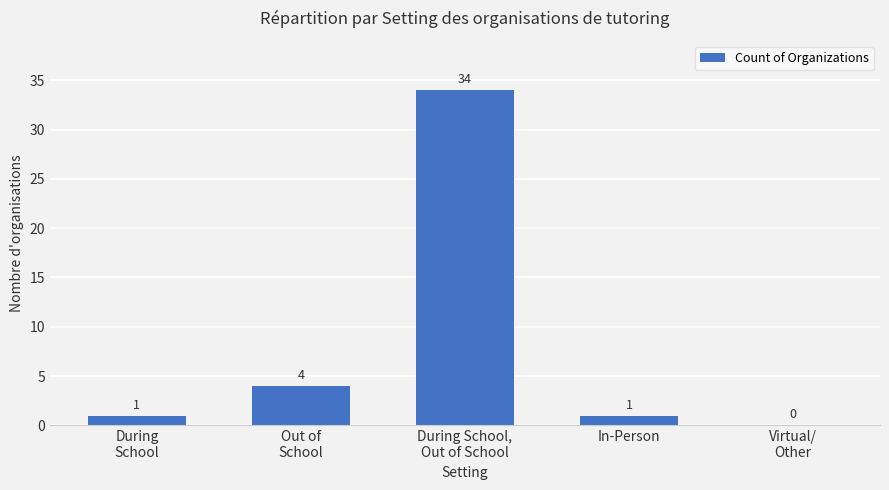

The chart shows a value of 1 at In-Person. True or false?

True